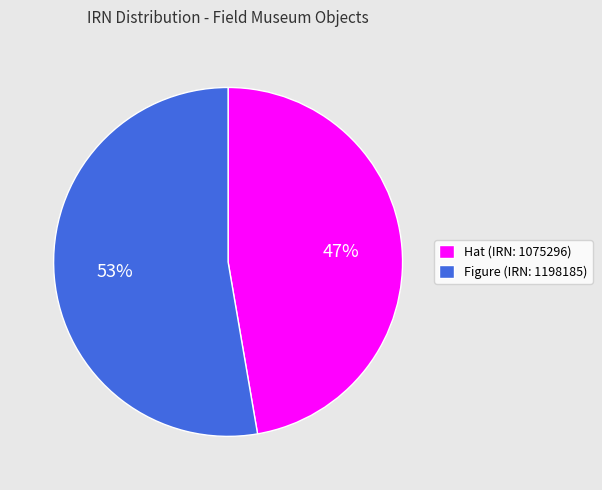

Combined, do Figure (IRN: 1198185) and Hat (IRN: 1075296) account for over 50%?

Yes